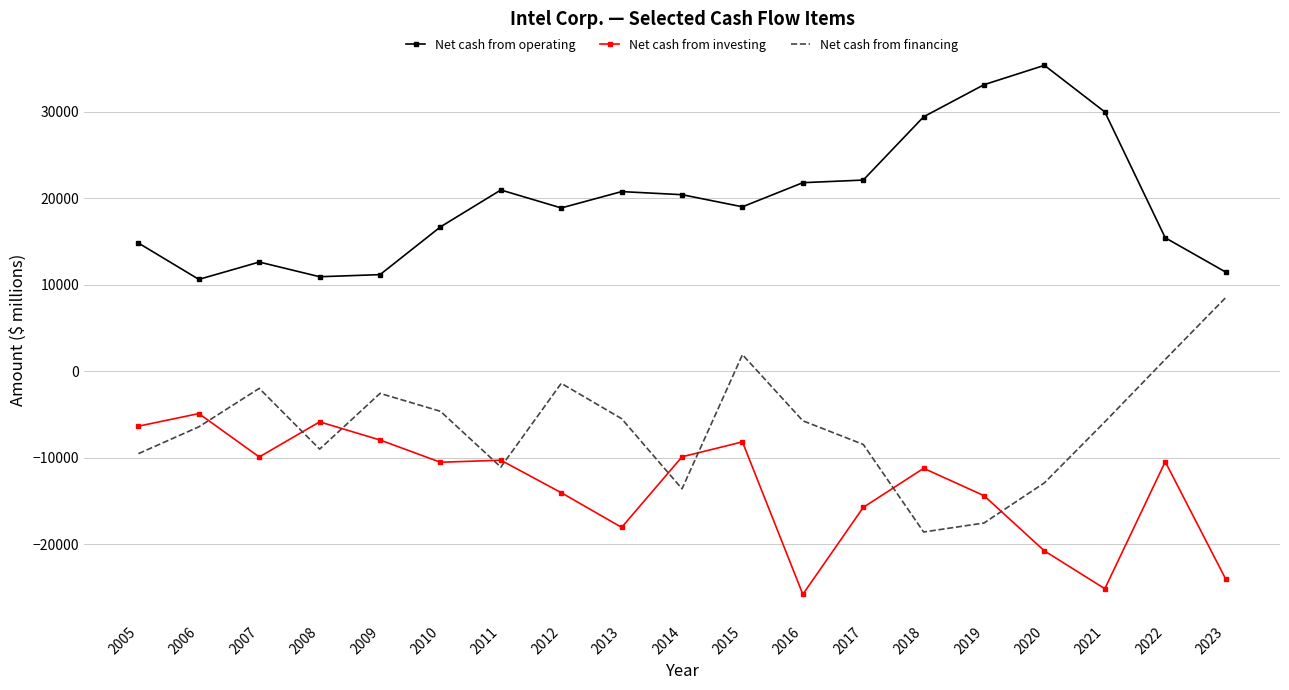

True or false: Net cash from financing has a value of -3689 at 2006.

False